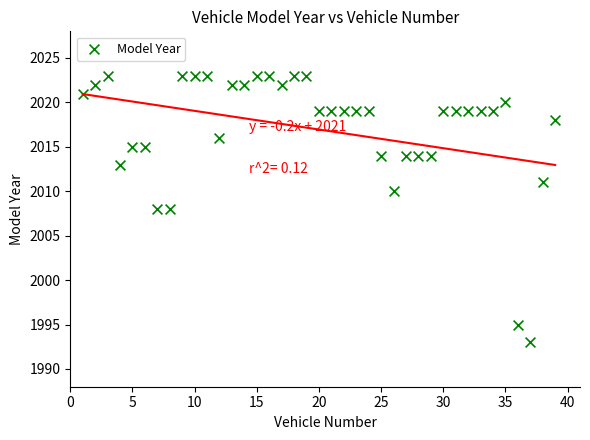

What is the range of Y values (max minus min)?

30